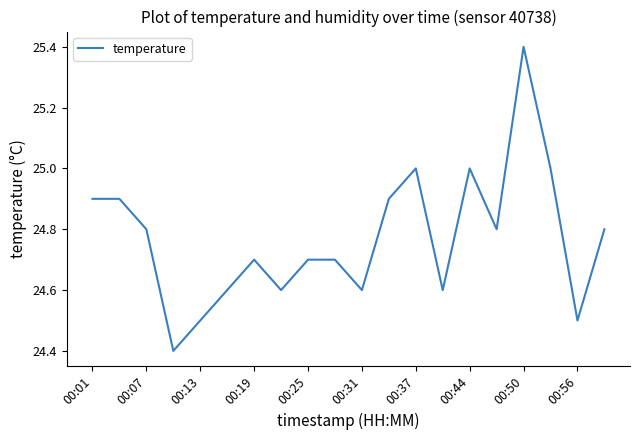

What is the smallest value displayed?

24.4